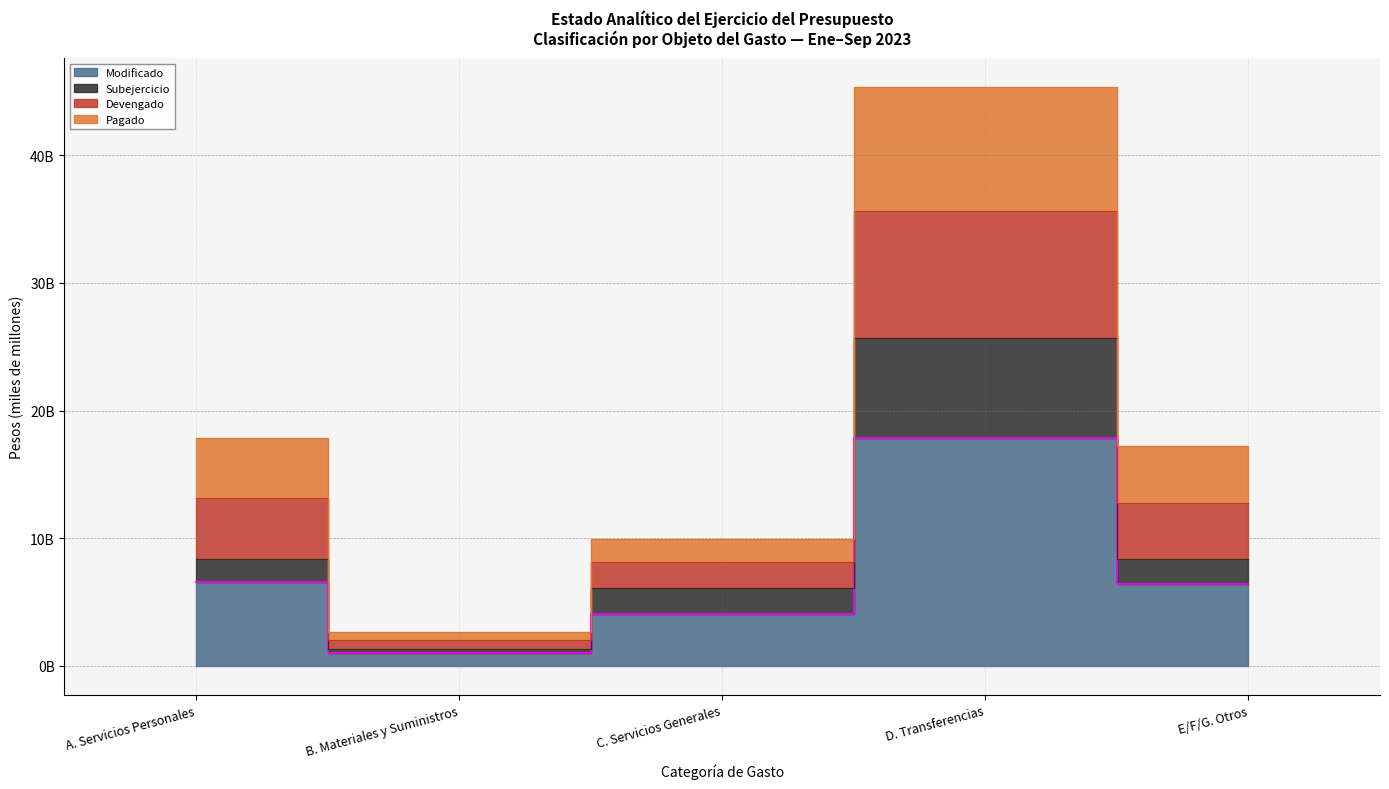

True or false: Modificado and Subejercicio cross at least once.

False